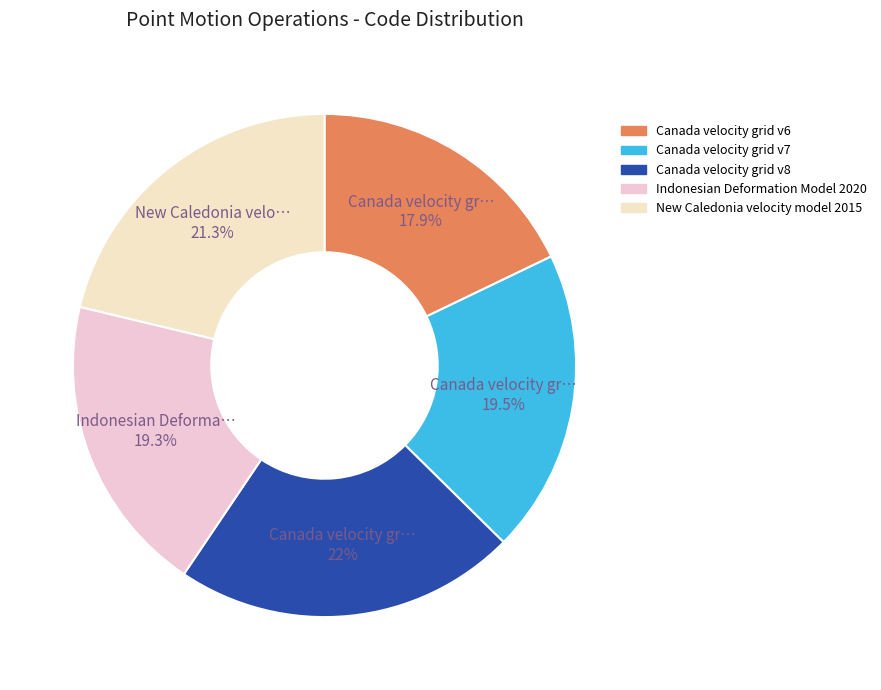

To the nearest percent, what portion does Canada velocity grid v7 represent?

20%